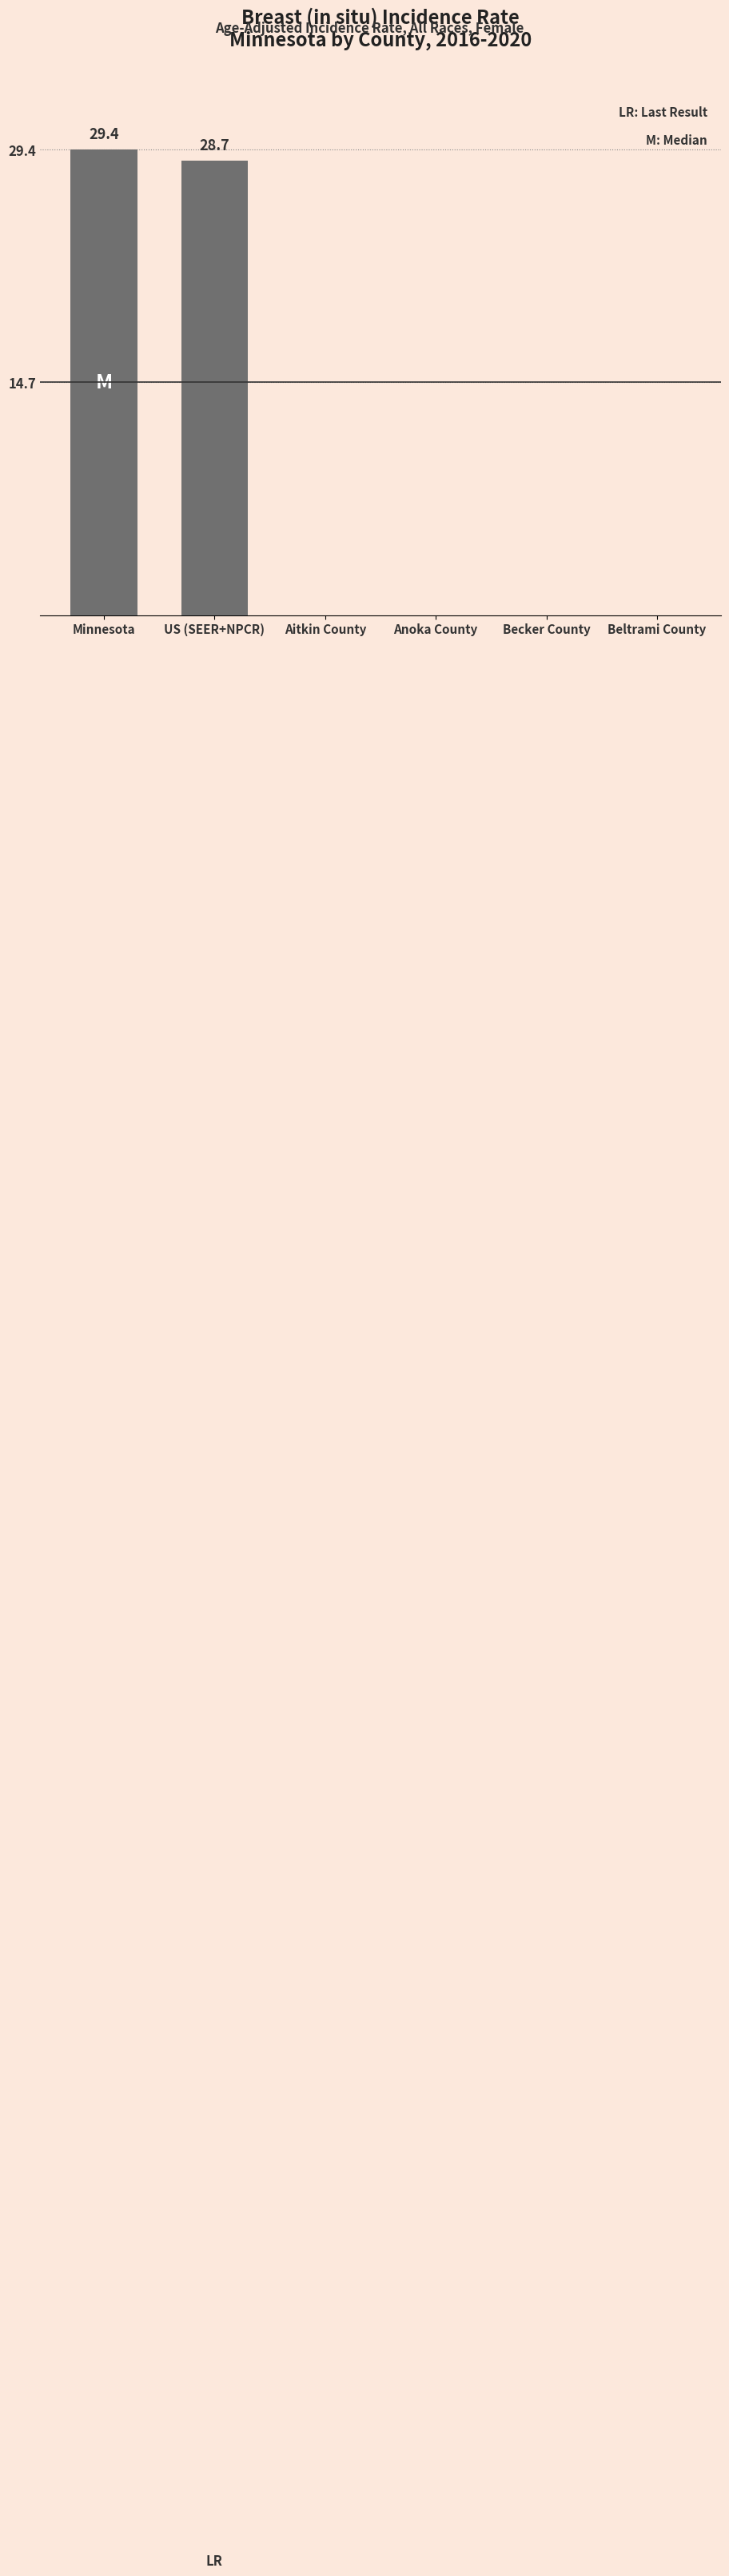

Is it true that the value at Becker County is 0.0?

True